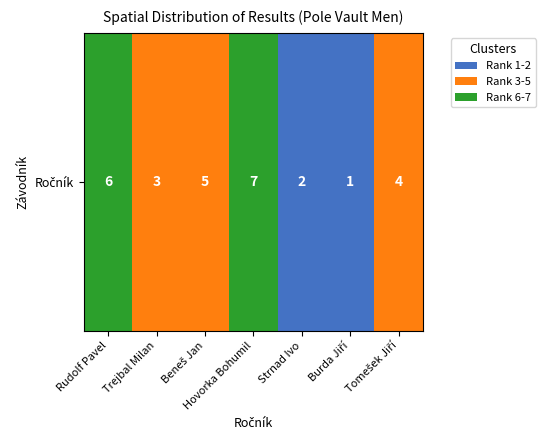

What is the difference between the second highest and minimum values?

5